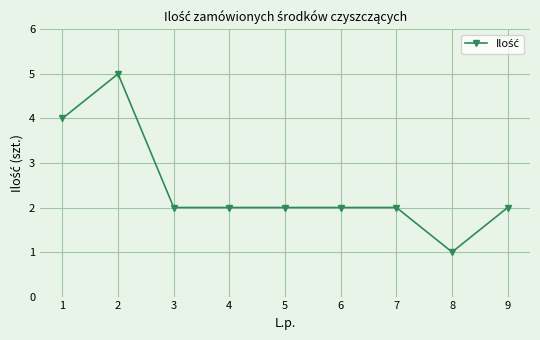

What is the ratio of the value at 8 to the value at 6?

0.5